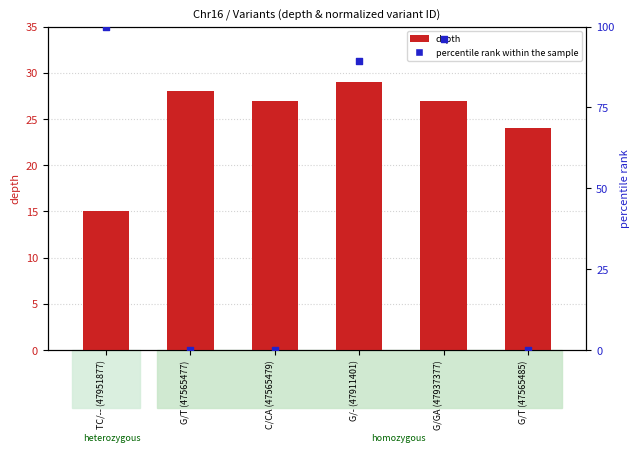

Which series has the largest total across all categories?

percentile rank within the sample